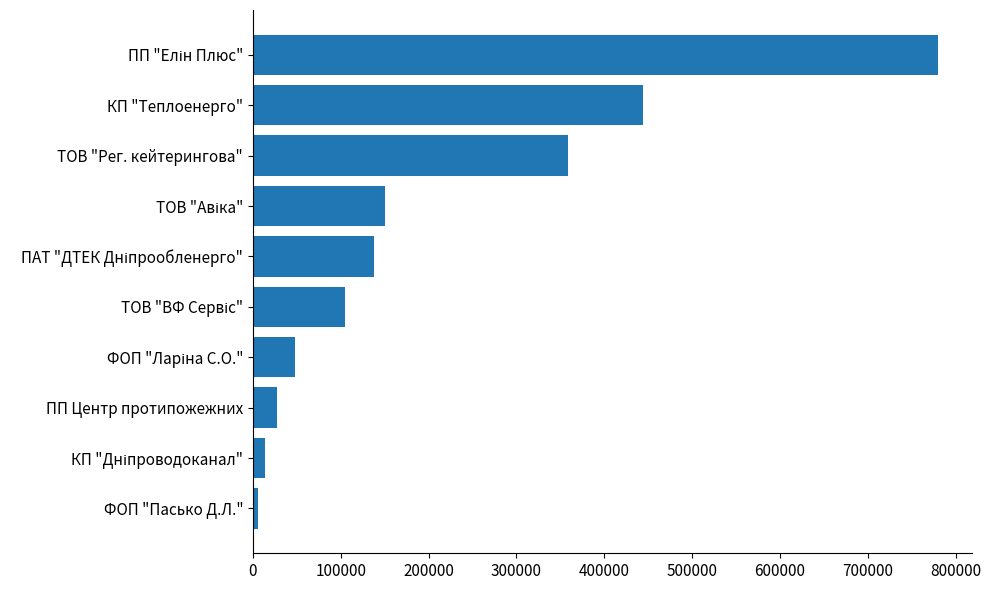

What is the approximate value at ТОВ "Рег. кейтерингова"?

358992.0